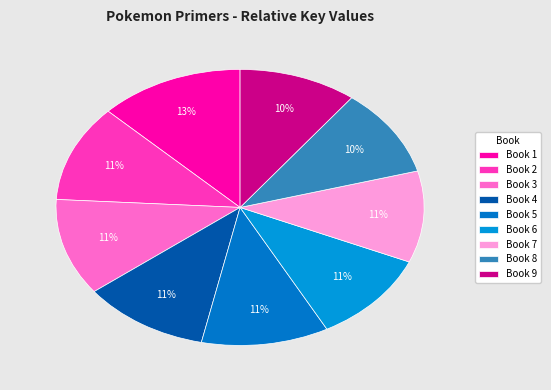

To the nearest percent, what percentage of the pie is Book 8?

10%